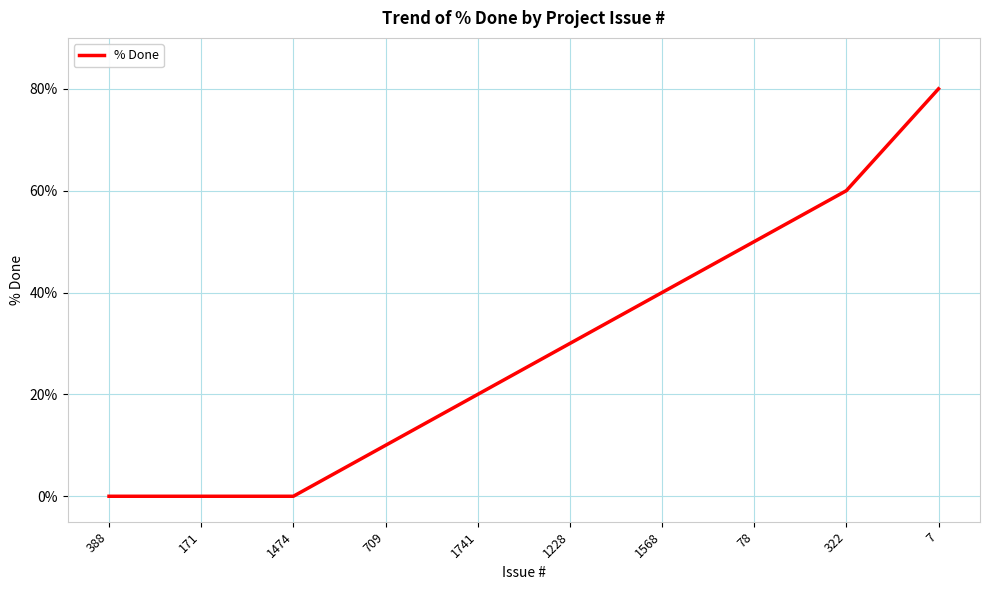

What is the greatest value displayed?

80